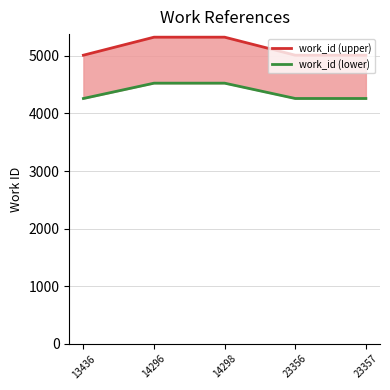

What value does the work_id (upper) series have at 14298?

5324.0